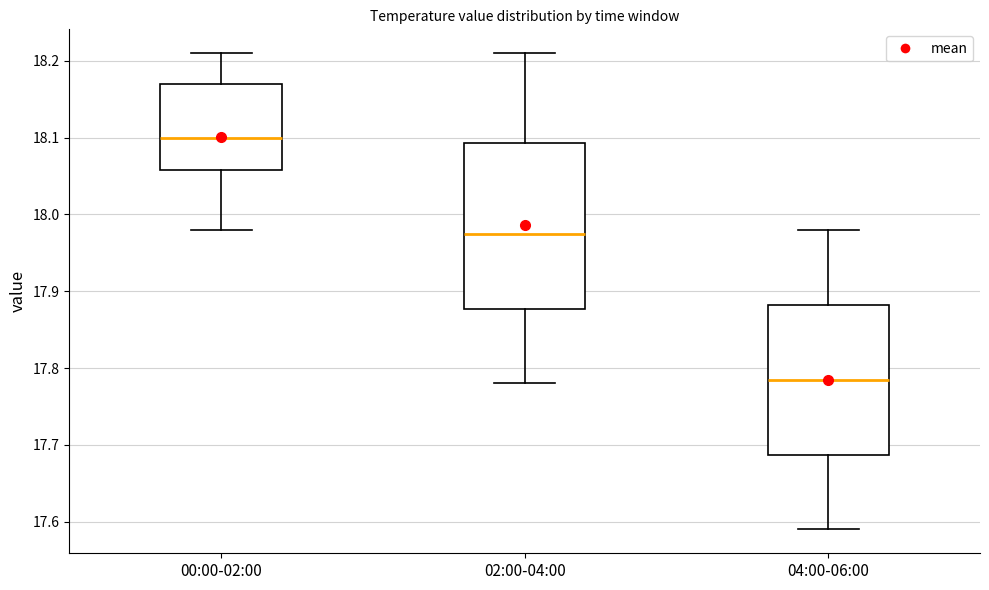

Reading left to right, read every box against the y-axis: the position of its median line, the range the box covers, and the ends of its whiskers. The values are not printed on the chart, so give them approximately, as read against the axis.

00:00-02:00: median 18.10, box 18.06 to 18.17, whiskers 17.98 to 18.21
02:00-04:00: median 17.98, box 17.88 to 18.09, whiskers 17.78 to 18.21
04:00-06:00: median 17.79, box 17.69 to 17.88, whiskers 17.59 to 17.98